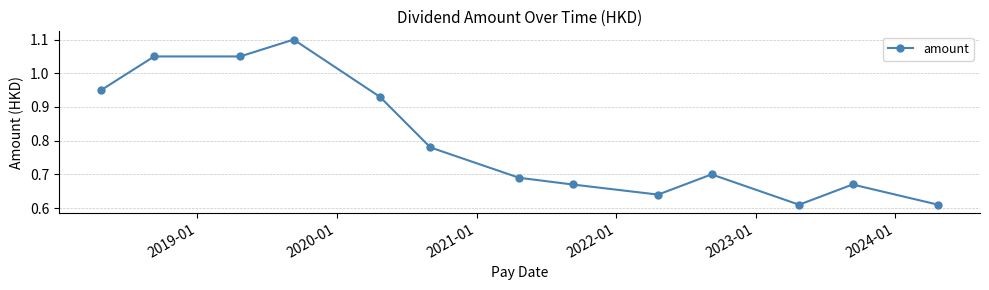

Count the values in the range 0 to 1.

10